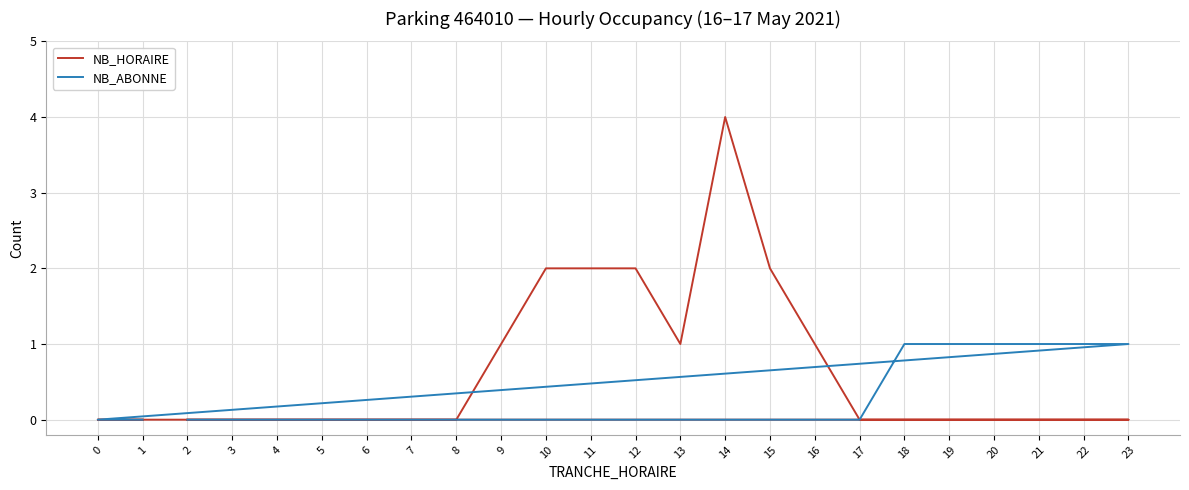

How many lines are shown in the chart?

2